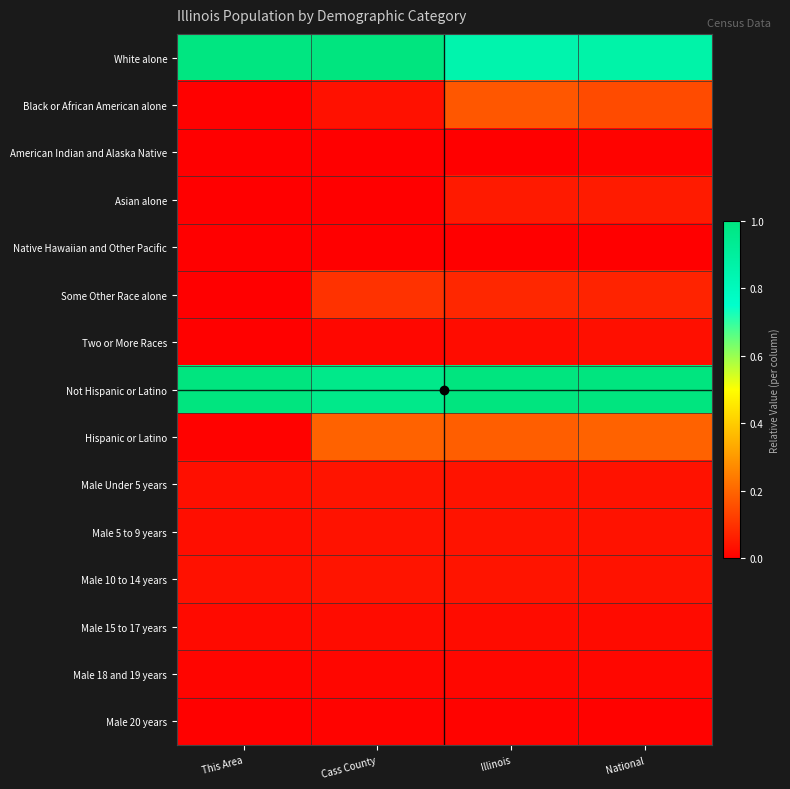

Which series has the largest total across all categories?

Not Hispanic or Latino